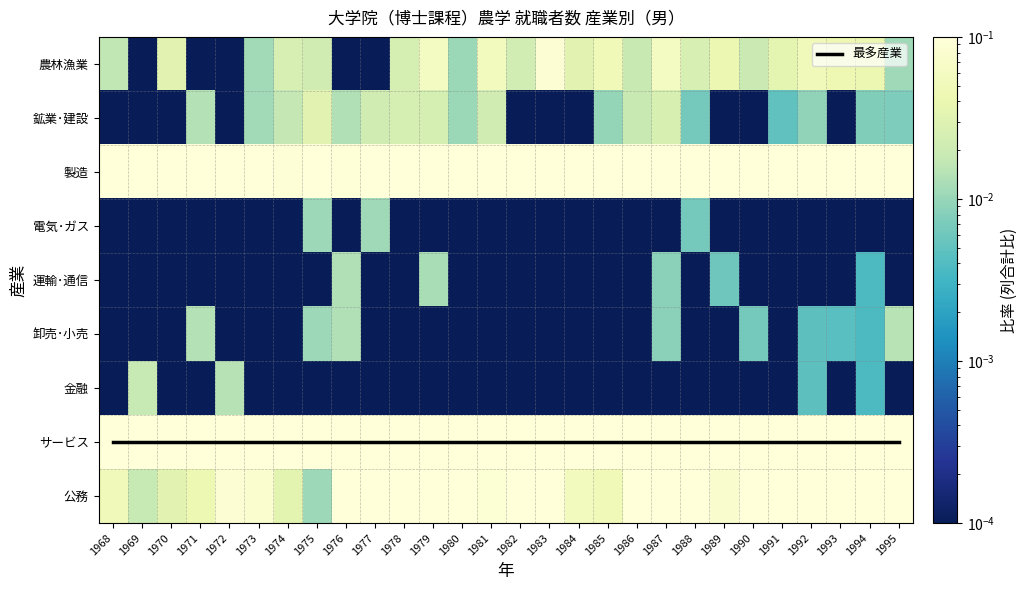

Is it true that 電気･ガス equals 0.0 at 1990?

True